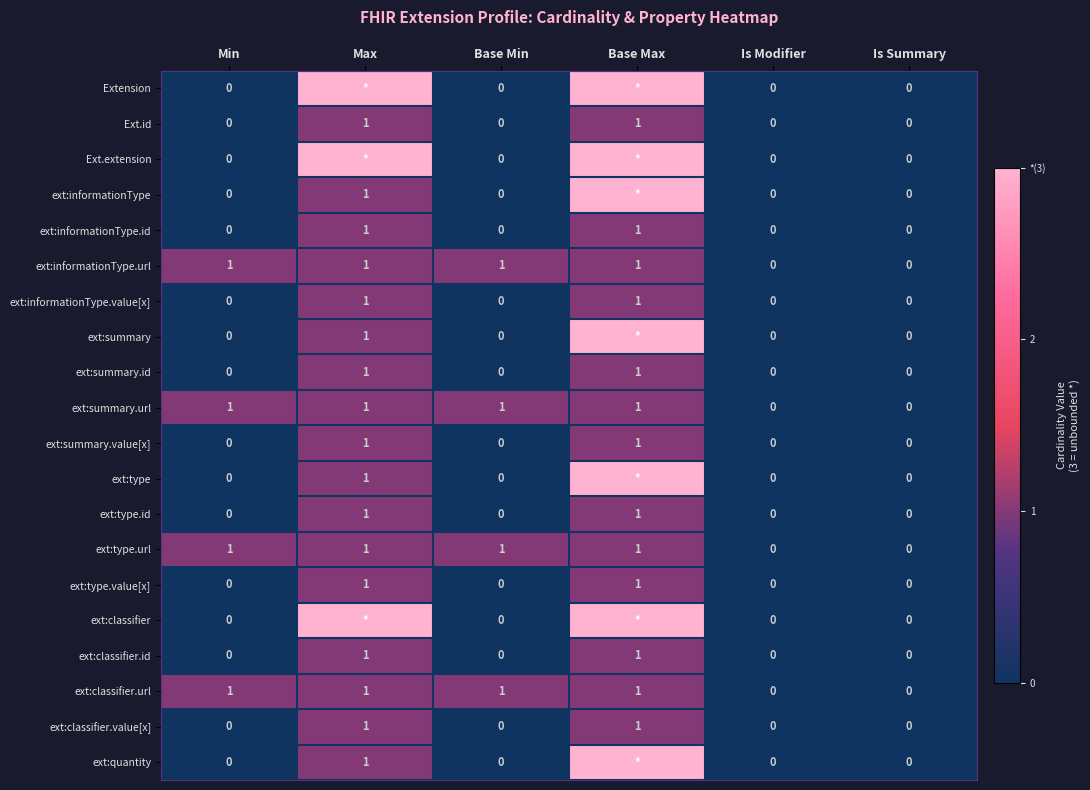

Which label corresponds to the smallest value in the chart?

Min